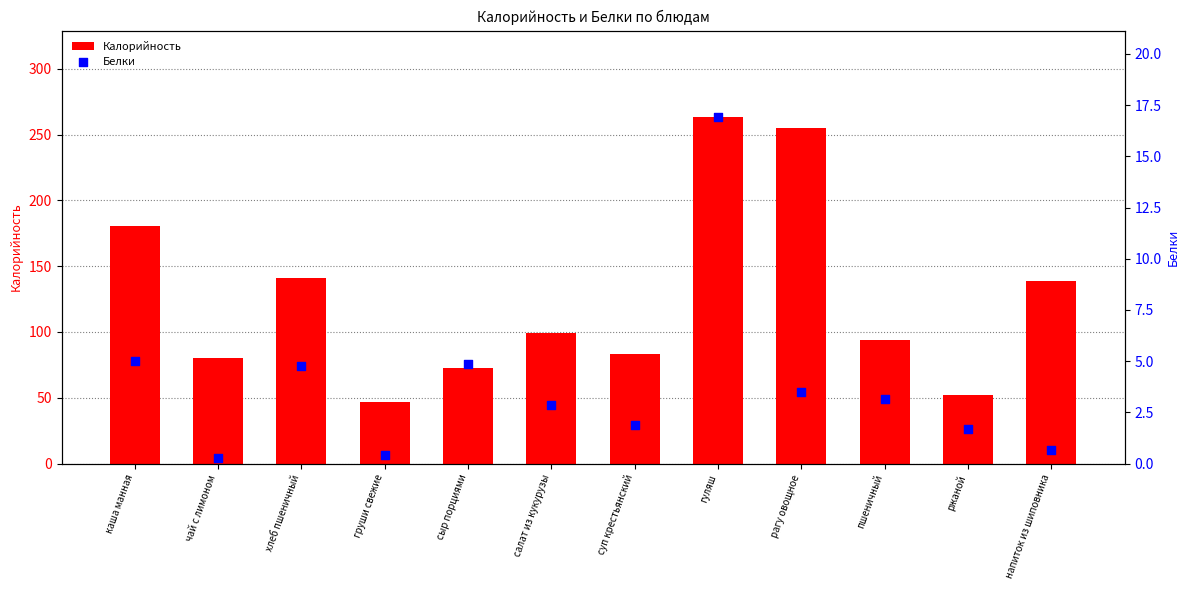

What is the total value across all series at сыр порциями?

77.7